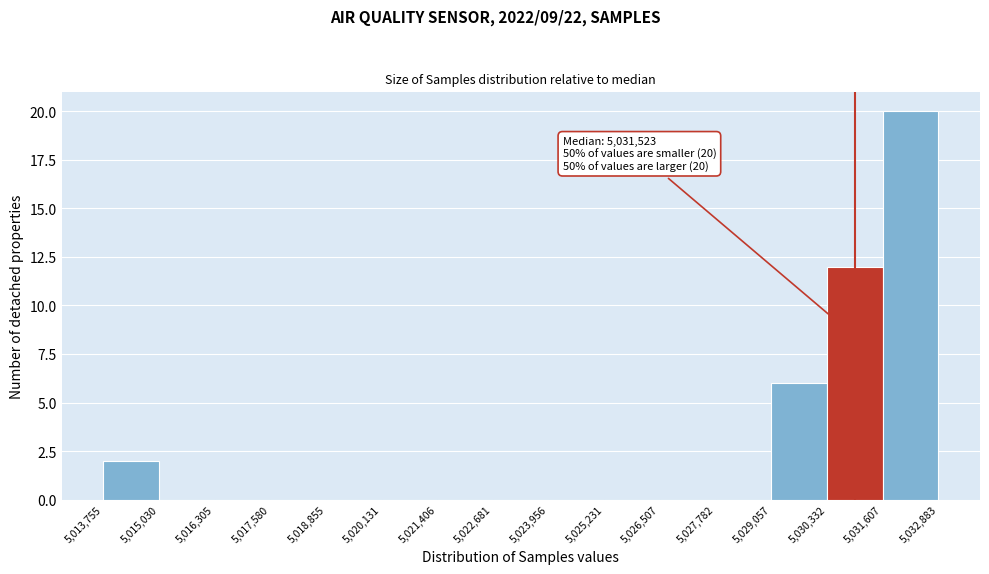

Which range on the x-axis has the tallest bar?

5,031,607 to 5,032,883